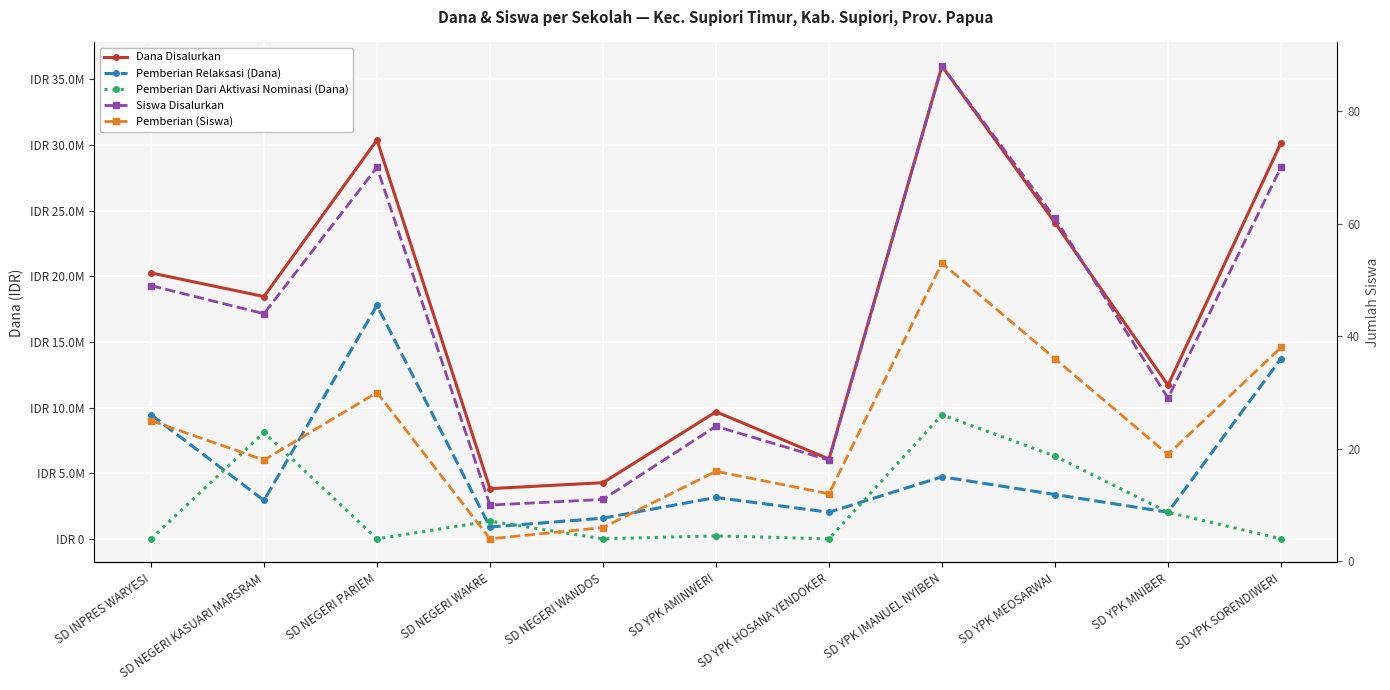

Reading left to right, list all the values displayed in this chart.

Dana Disalurkan: 20250000	18450000	30375000	3825000	4275000	9675000	6075000	36000000	24075000	11700000	30150000
Pemberian Relaksasi (Dana): 9450000	2925000	17775000	900000	1575000	3150000	2025000	4725000	3375000	2025000	13725000
Pemberian Dari Aktivasi Nominasi (Dana): 0	8100000	0	1350000	0	225000	0	9450000	6300000	2025000	0
Siswa Disalurkan: 49	44	70	10	11	24	18	88	61	29	70
Pemberian (Siswa): 25	18	30	4	6	16	12	53	36	19	38